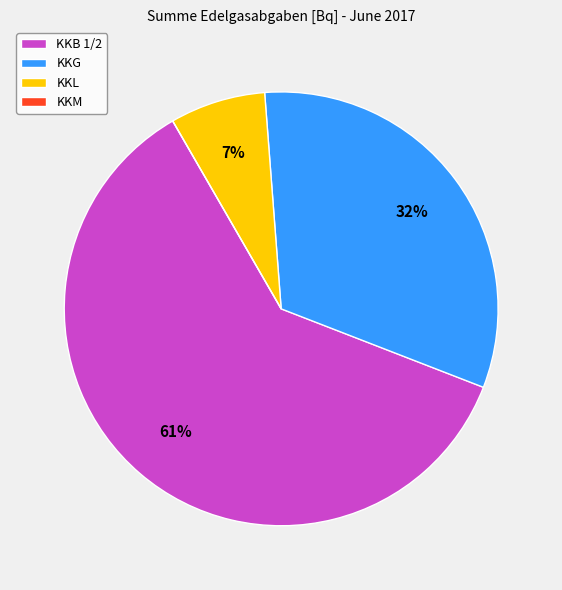

To the nearest percent, what is the difference between the KKB 1/2 and KKG slice percentages?

29%